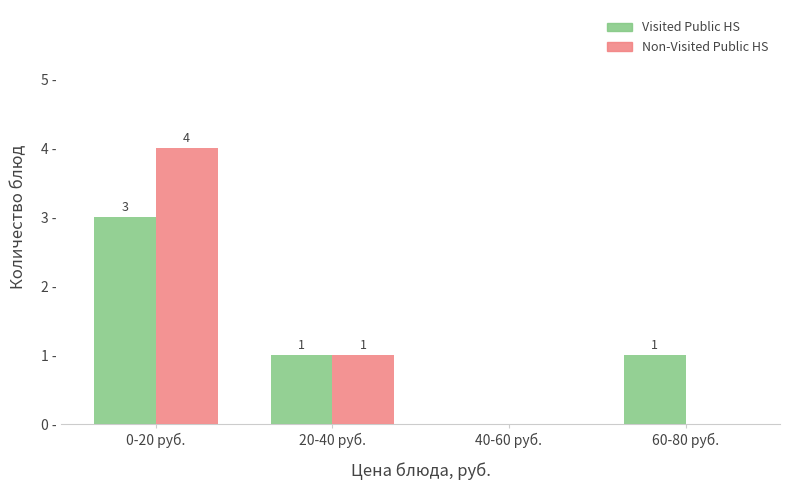

At which label does Non-Visited Public HS first exceed 1?

0-20 руб.